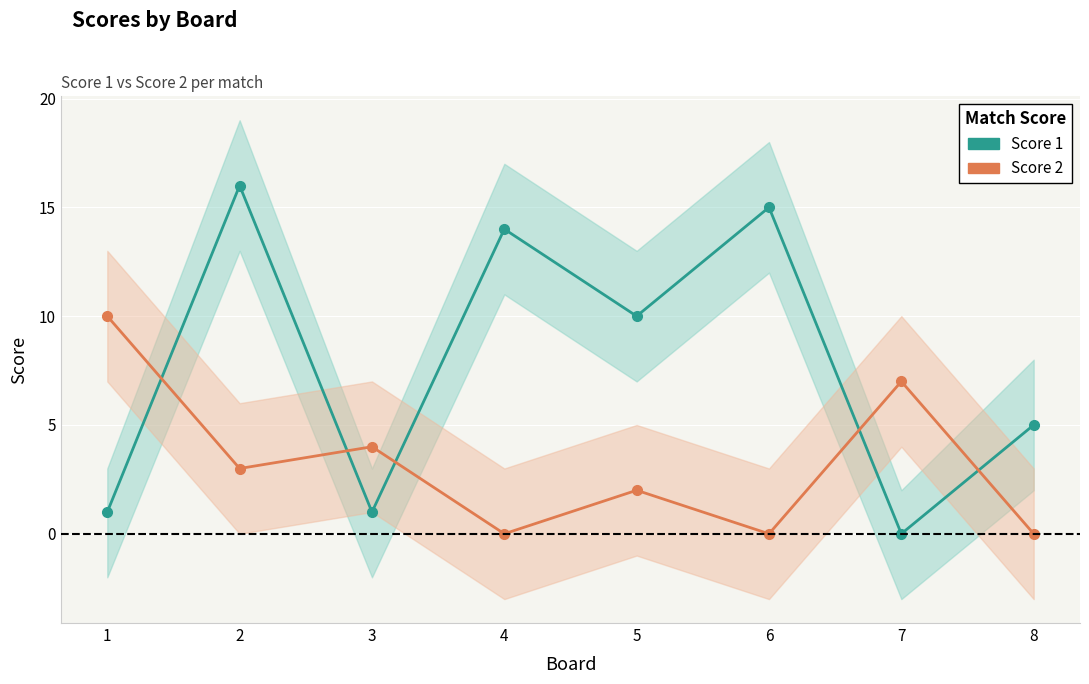

What are all the series names shown in the legend?

Score 1, Score 2